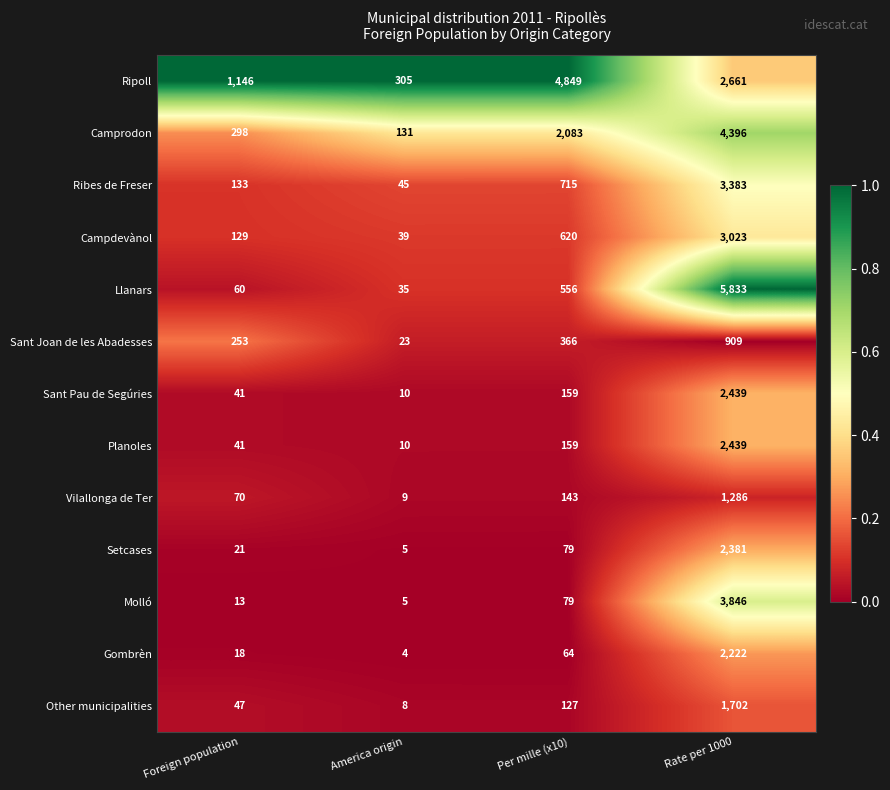

What is the maximum value shown in the chart?

5833